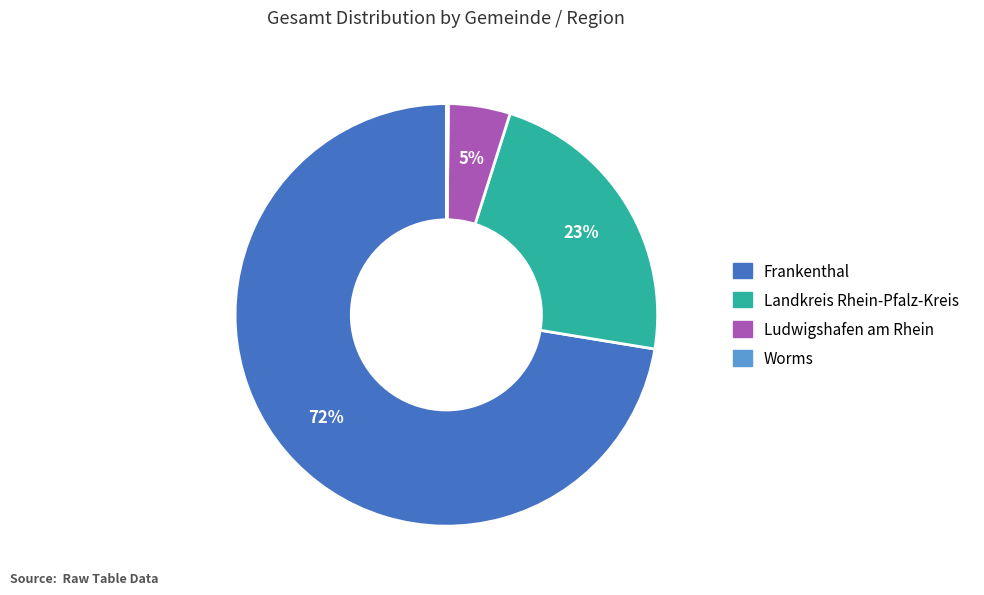

What percentage is the Landkreis Rhein-Pfalz-Kreis slice, to the nearest percent?

23%